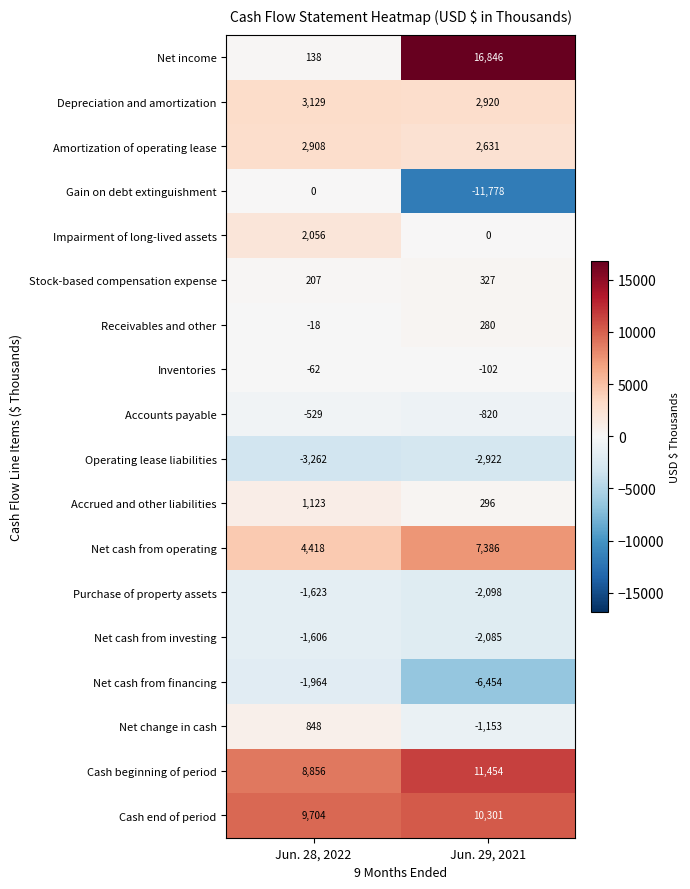

What is the average value of the Impairment of long-lived assets series?

1028